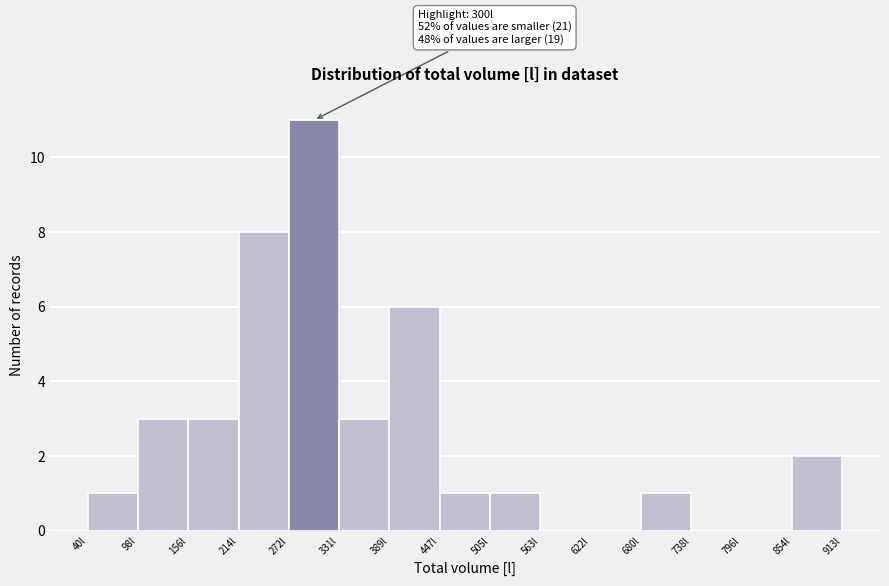

Which range on the x-axis has the tallest bar?

270 to 330